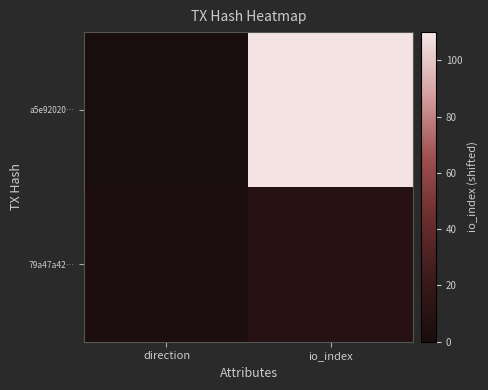

What is the maximum value shown in the chart?

109